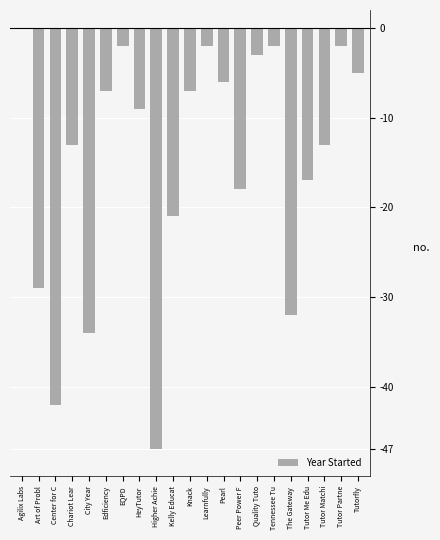

Reading left to right, extract all data points from this chart.

Agilix Labs=0	Art of Probl=-29	Center for C=-42	Chariot Lear=-13	City Year=-34	Edficiency=-7	EQPD=-2	HeyTutor=-9	Higher Achie=-47	Kelly Educat=-21	Knack=-7	Learnfully=-2	Pearl=-6	Peer Power F=-18	Quality Tuto=-3	Tennessee Tu=-2	The Gateway =-32	Tutor Me Edu=-17	Tutor Matchi=-13	Tutor Partne=-2	Tutorfly=-5